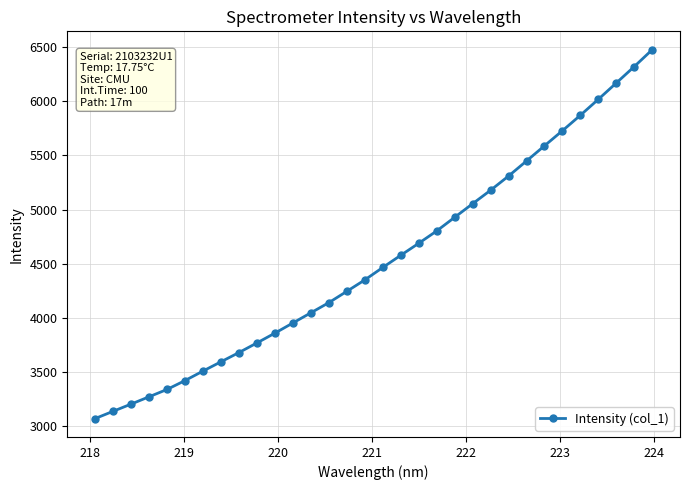

What is the value of the 13th point from the left?

4046.0